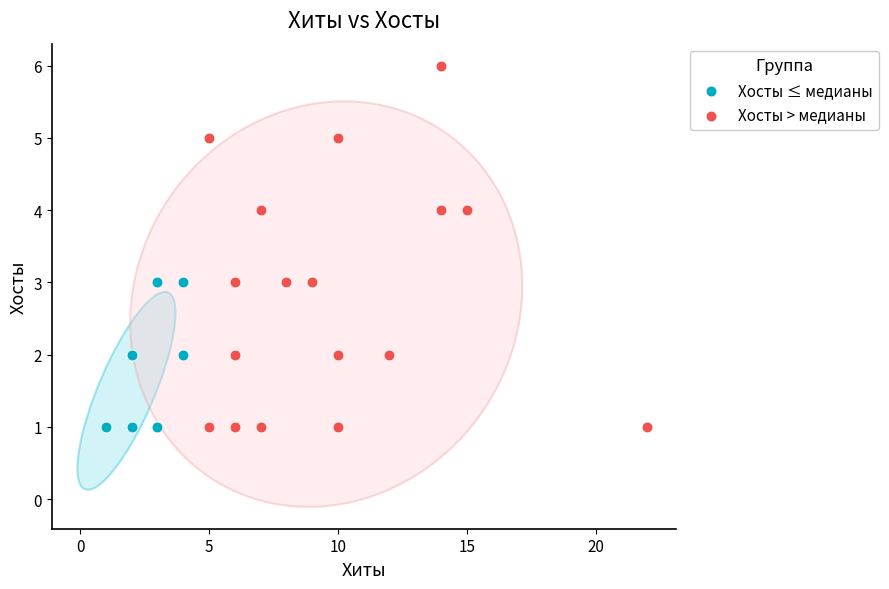

Which series has the widest spread of Y values?

Хосты > медианы